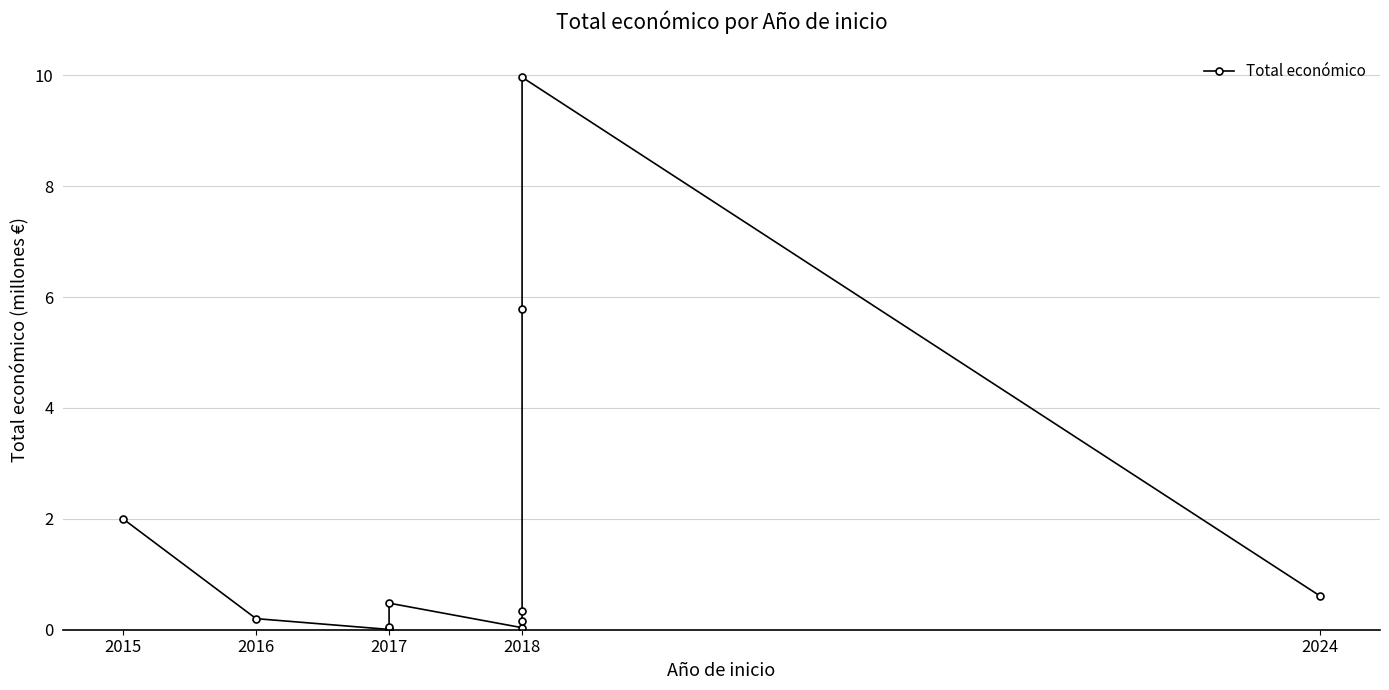

Does the chart have visible grid lines?

Yes